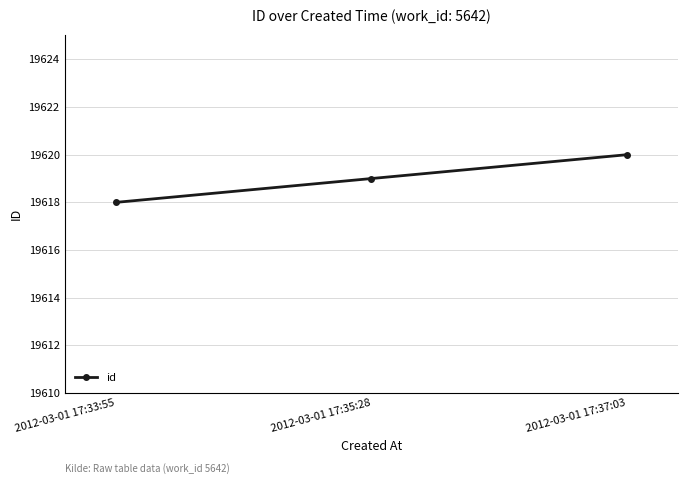

Rank the categories by value from lowest to highest.

2012-03-01 17:33:55, 2012-03-01 17:35:28, 2012-03-01 17:37:03